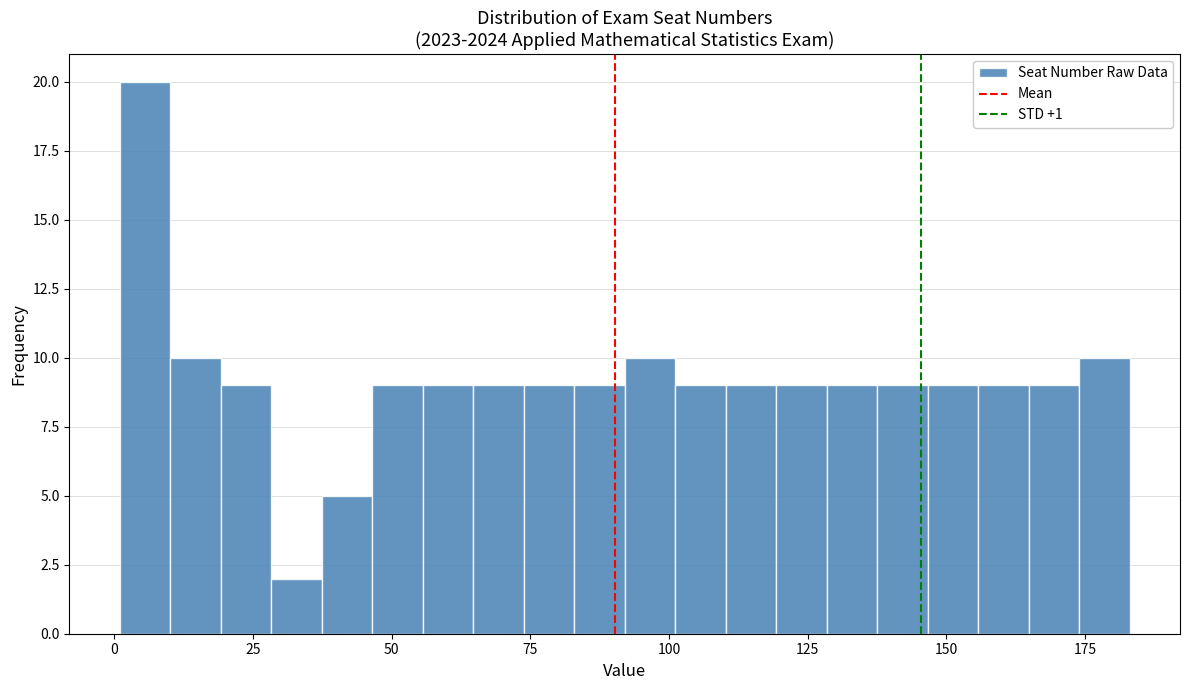

Around what value on the x-axis is the tallest bar? Give the approximate position of its centre, as read against the axis.

5